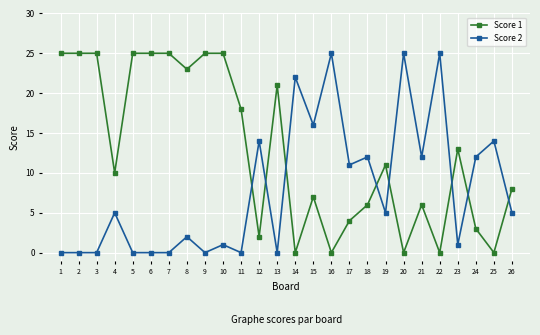

Reading right to left, list all the values displayed in this chart.

Score 1: 8	0	3	13	0	6	0	11	6	4	0	7	0	21	2	18	25	25	23	25	25	25	10	25	25	25
Score 2: 5	14	12	1	25	12	25	5	12	11	25	16	22	0	14	0	1	0	2	0	0	0	5	0	0	0